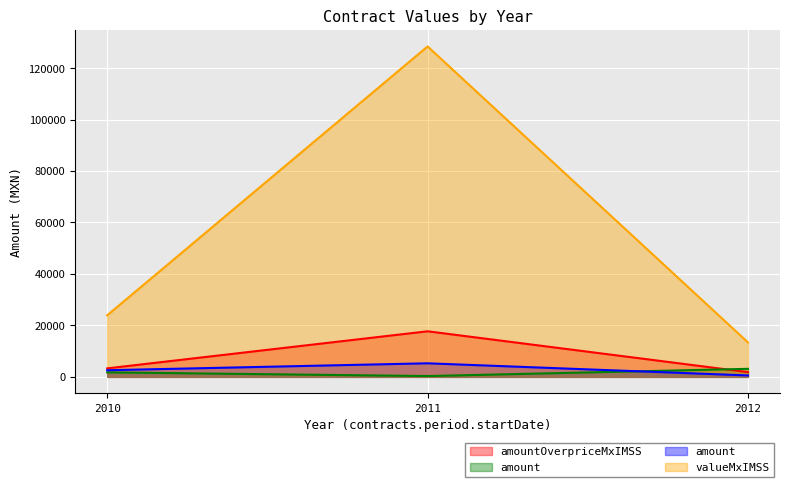

Rank the series by their maximum value, from lowest to highest.

tender.value.amount, contracts.items.unit.value.amount, contracts.items.unit.value.amountOverpriceMxIMSS, contracts.items.valueMxIMSS